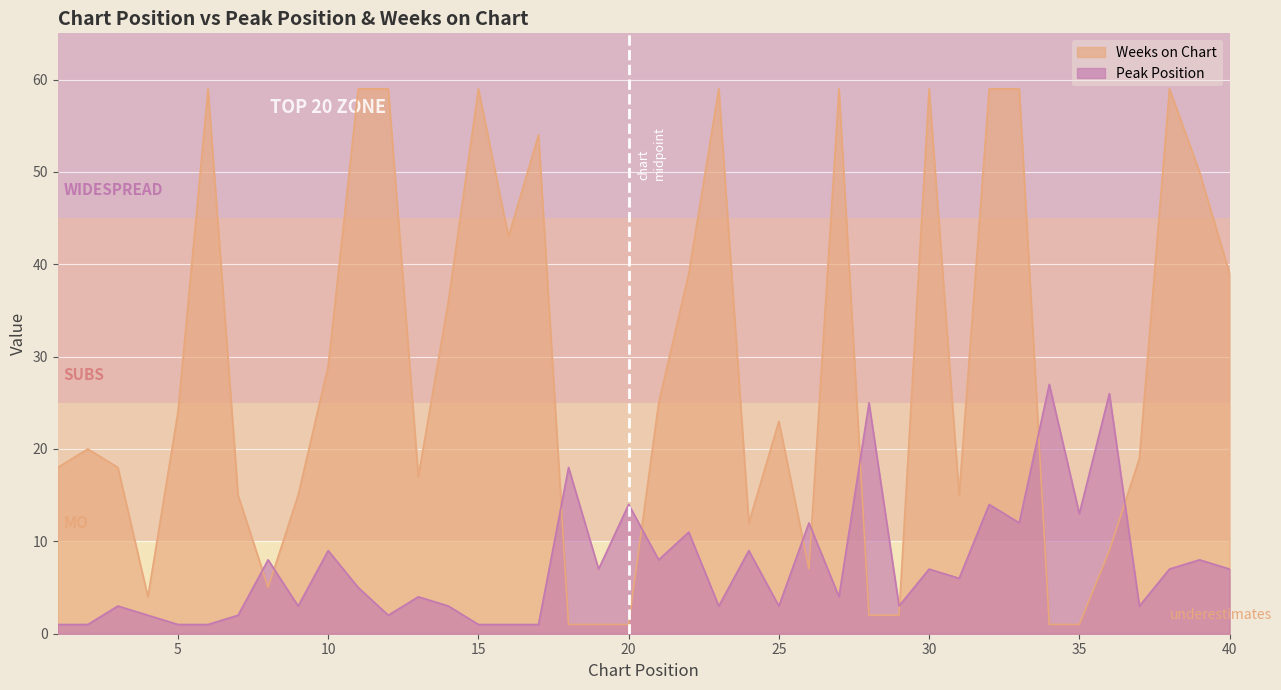

What is the minimum value for Peak Position?

1